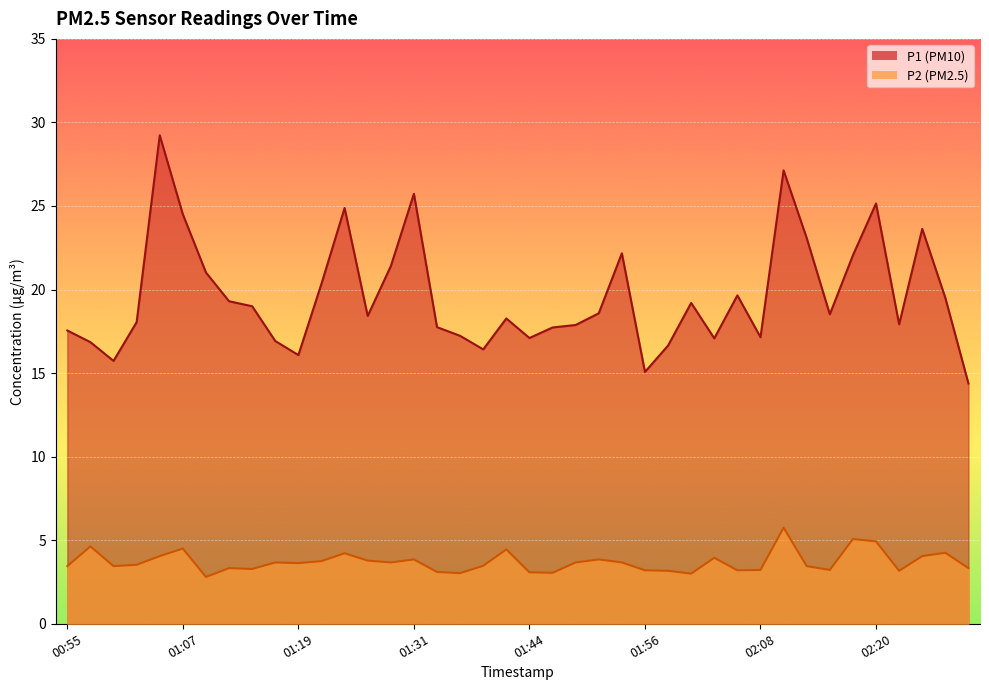

True or false: P2 has a value of 4.5 at 01:07.

True